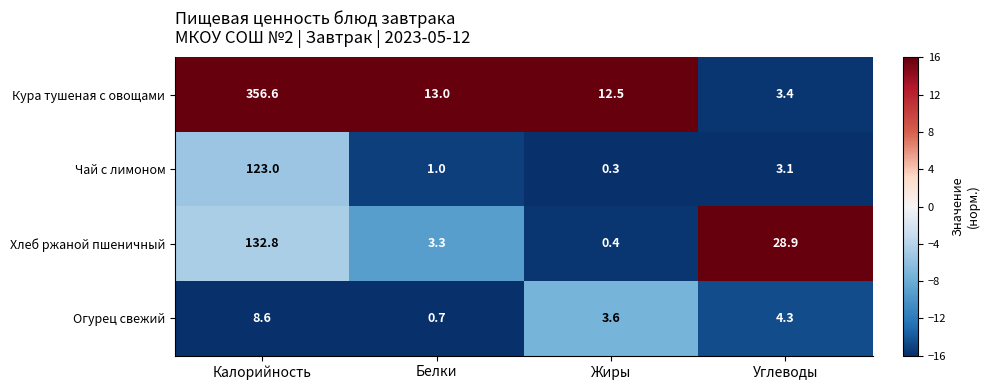

Reading left to right, extract all data points from this chart.

Кура тушеная с овощами: 356.6	13.0	12.5	3.4
Чай с лимоном: 123.0	1.0	0.3	3.1
Хлеб ржаной пшеничный: 132.8	3.3	0.4	28.9
Огурец свежий: 8.6	0.7	3.6	4.3